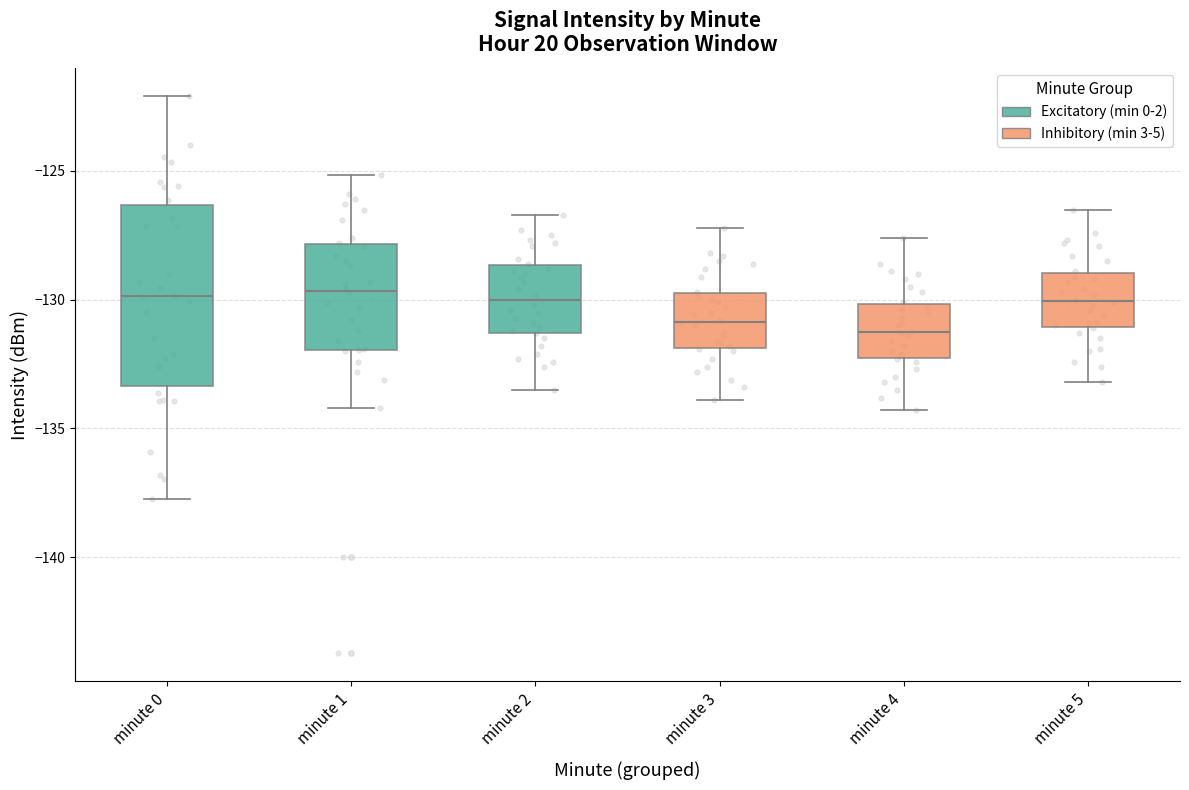

Reading left to right, read every box against the y-axis: the position of its median line, the range the box covers, and the ends of its whiskers. The values are not printed on the chart, so give them approximately, as read against the axis.

minute 0: median -130.0, box -133.5 to -126.5, whiskers -138.0 to -122.0
minute 1: median -129.5, box -132.0 to -128.0, whiskers -134.0 to -125.0
minute 2: median -130.0, box -131.5 to -128.5, whiskers -133.5 to -126.5
minute 3: median -131.0, box -132.0 to -129.5, whiskers -134.0 to -127.0
minute 4: median -131.0, box -132.5 to -130.0, whiskers -134.5 to -127.5
minute 5: median -130.0, box -131.0 to -129.0, whiskers -133.0 to -126.5